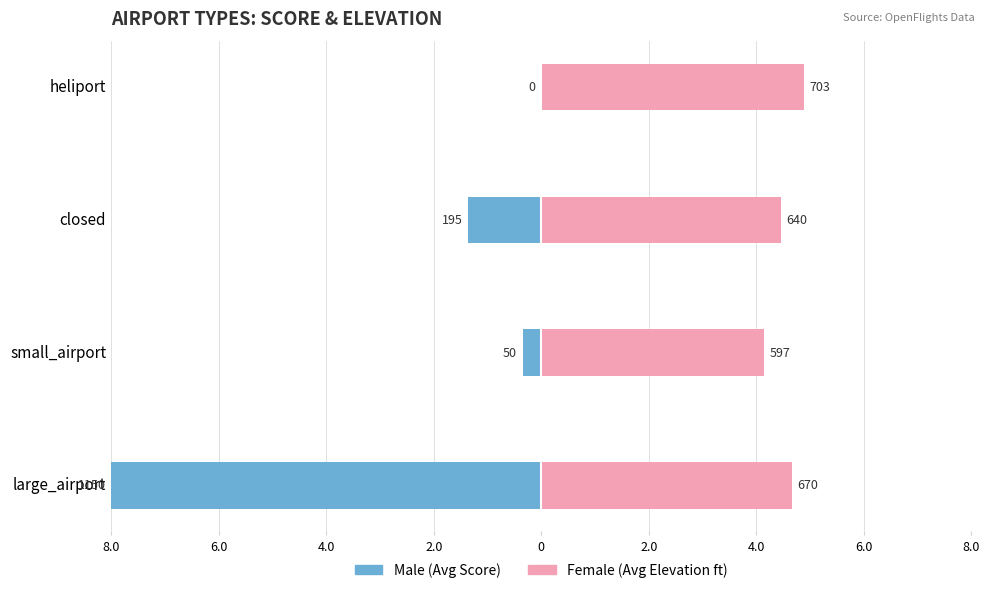

Rank the series at large_airport from highest to lowest value.

Female, Male